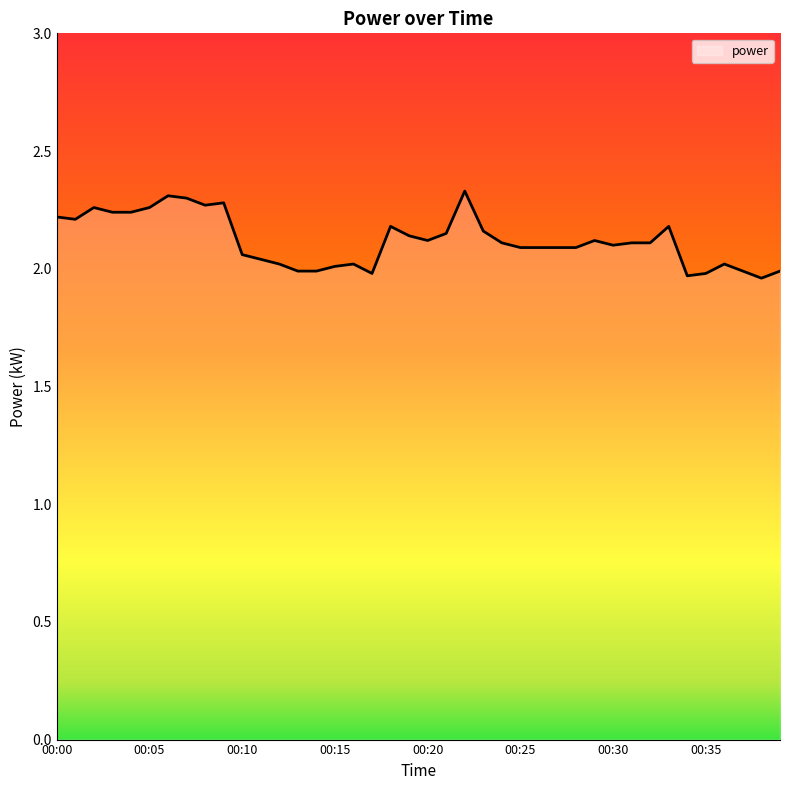

True or false: the data has more than 0 interior local peaks.

True